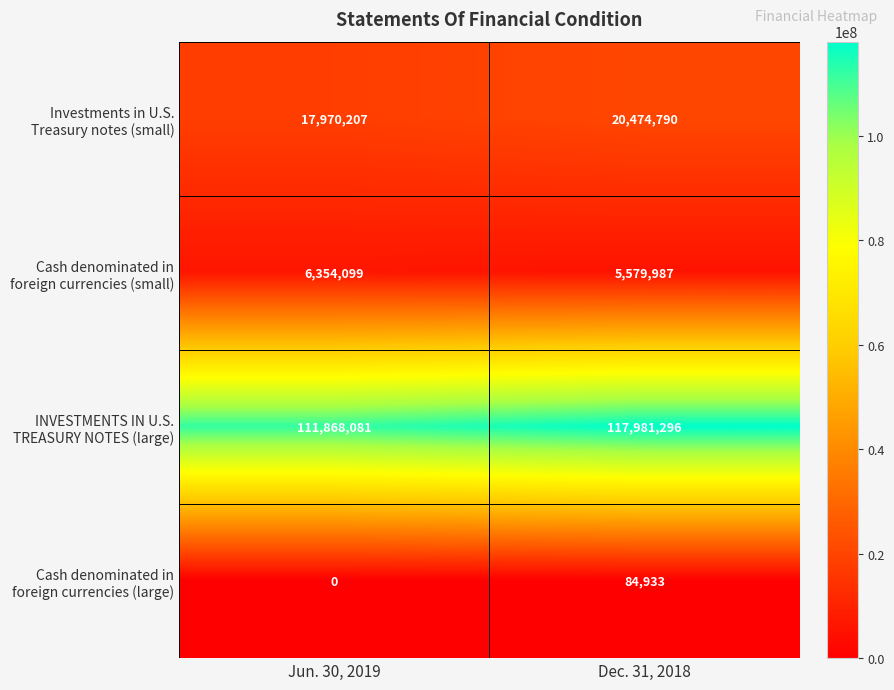

Which category has the highest value across all series?

Dec. 31, 2018